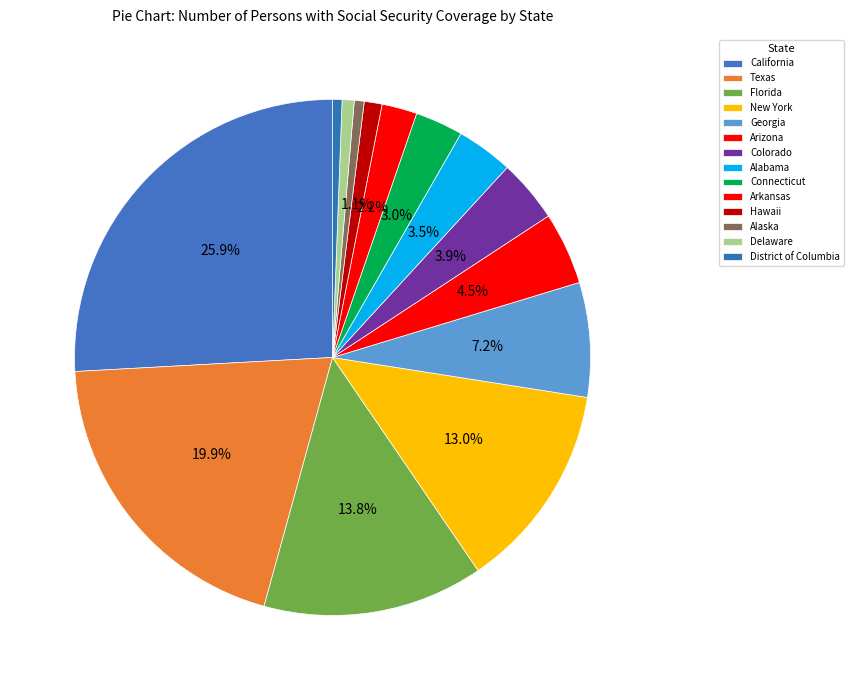

True or false: California accounts for 21% of the total.

False